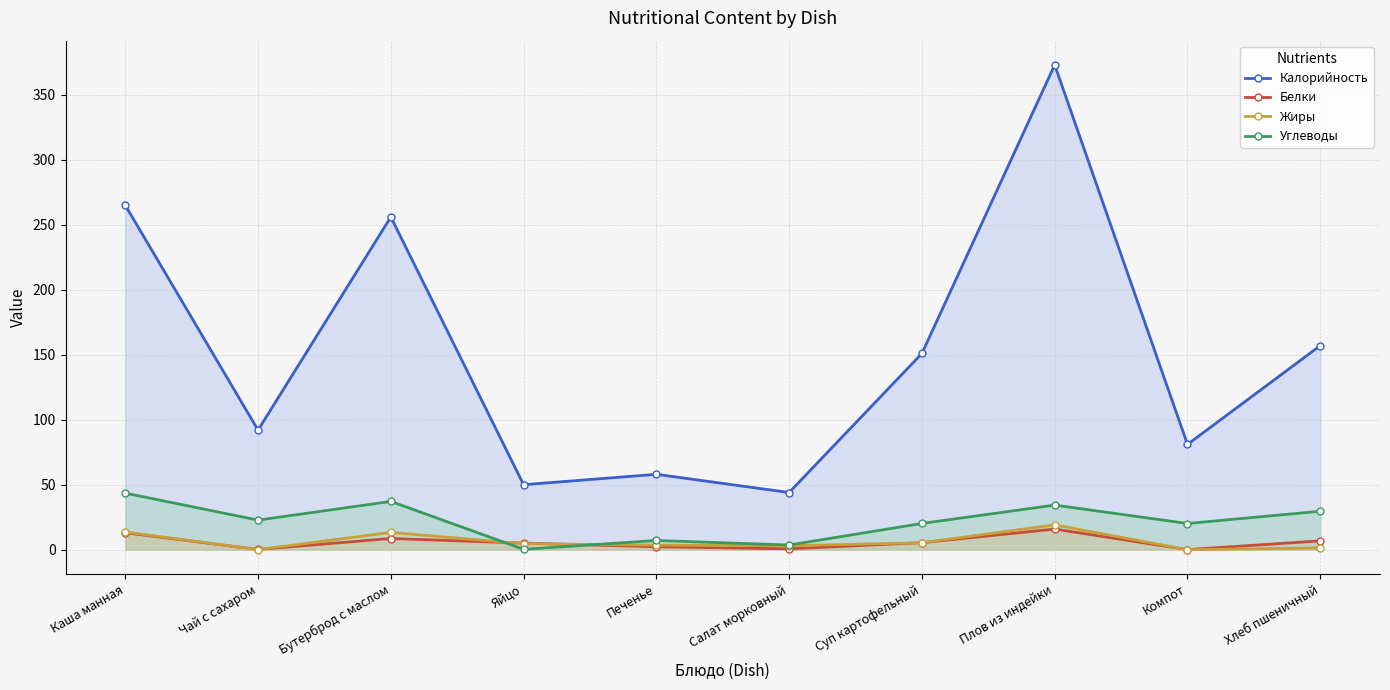

Reading left to right, what are all the values shown in this chart?

Калорийность: Каша манная=265.0	Чай с сахаром=92.0	Бутерброд с маслом=256.0	Яйцо=50.0	Печенье=58.0	Салат морковный=44.0	Суп картофельный=151.0	Плов из индейки=373.0	Компот=81.0	Хлеб пшеничный=157.0
Белки: Каша манная=13.0	Чай с сахаром=0.2	Бутерброд с маслом=8.6	Яйцо=5.1	Печенье=2.2	Салат морковный=0.7	Суп картофельный=5.4	Плов из индейки=15.9	Компот=0.1	Хлеб пшеничный=6.8
Жиры: Каша манная=13.6	Чай с сахаром=0.1	Бутерброд с маслом=13.3	Яйцо=4.6	Печенье=3.5	Салат морковный=3.0	Суп картофельный=5.4	Плов из индейки=19.1	Компот=0.0	Хлеб пшеничный=1.3
Углеводы: Каша манная=43.5	Чай с сахаром=22.7	Бутерброд с маслом=37.1	Яйцо=0.3	Печенье=7.1	Салат морковный=3.6	Суп картофельный=20.2	Плов из индейки=34.3	Компот=20.1	Хлеб пшеничный=29.6